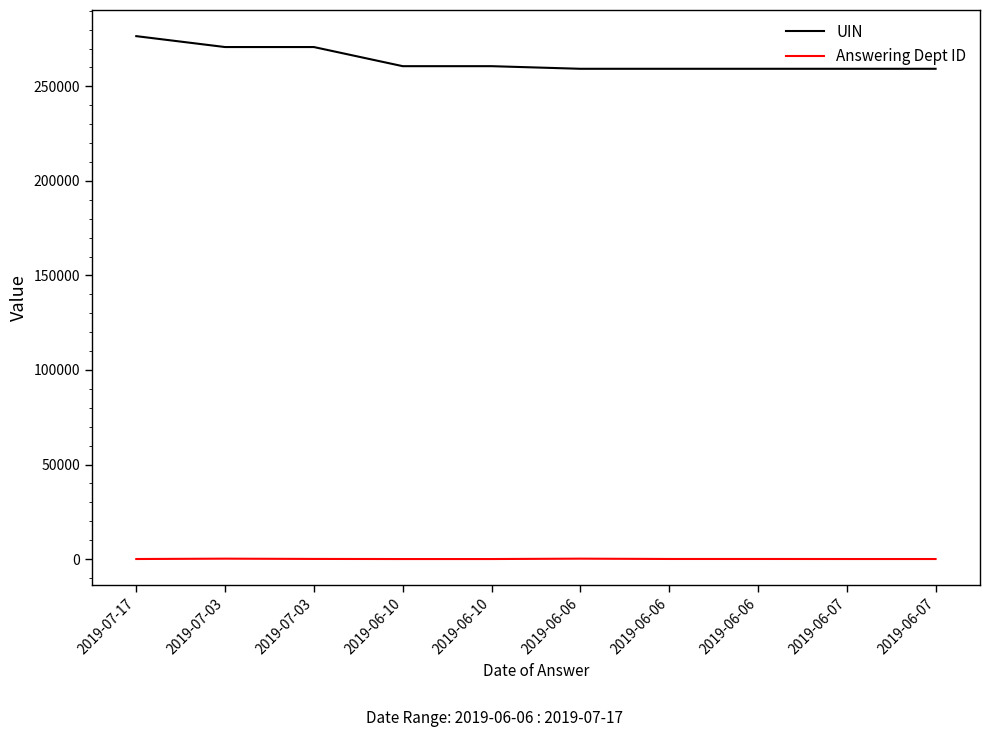

Which series has the largest range (max minus min)?

UIN